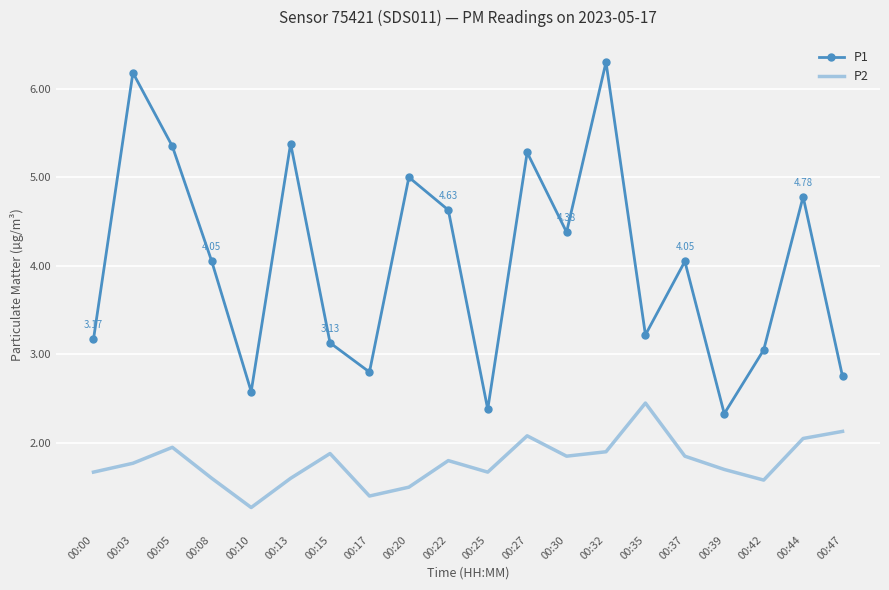

How many interior local valleys does the P1 series have?

6